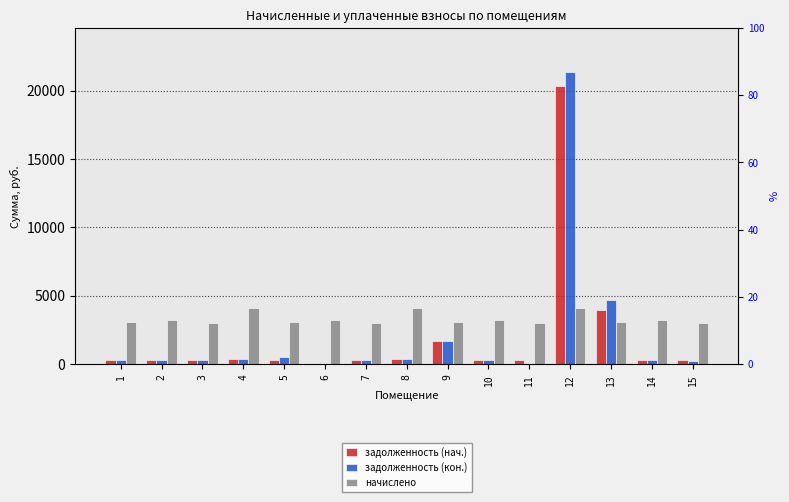

List the series in order of their peak value, highest first.

задолженность (кон.), задолженность (нач.), начислено